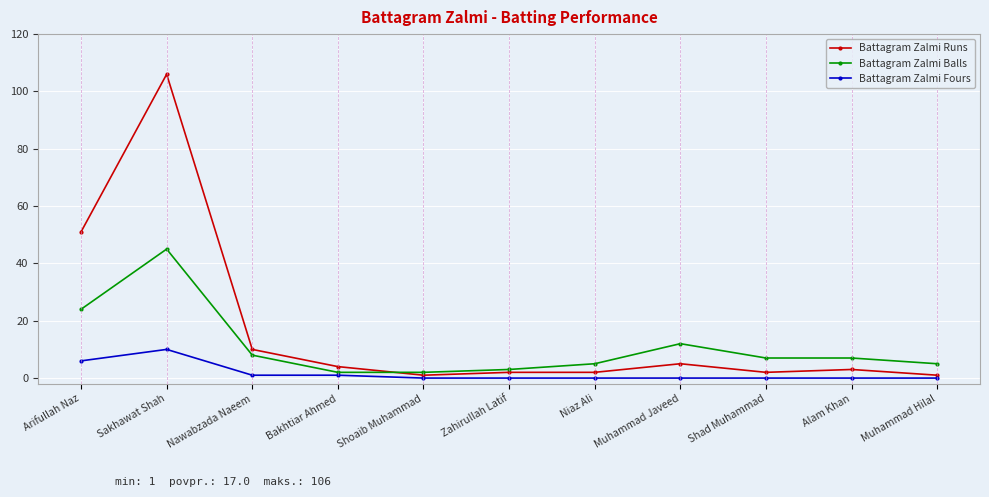

At which category does the chart reach its peak across all series?

Sakhawat Shah